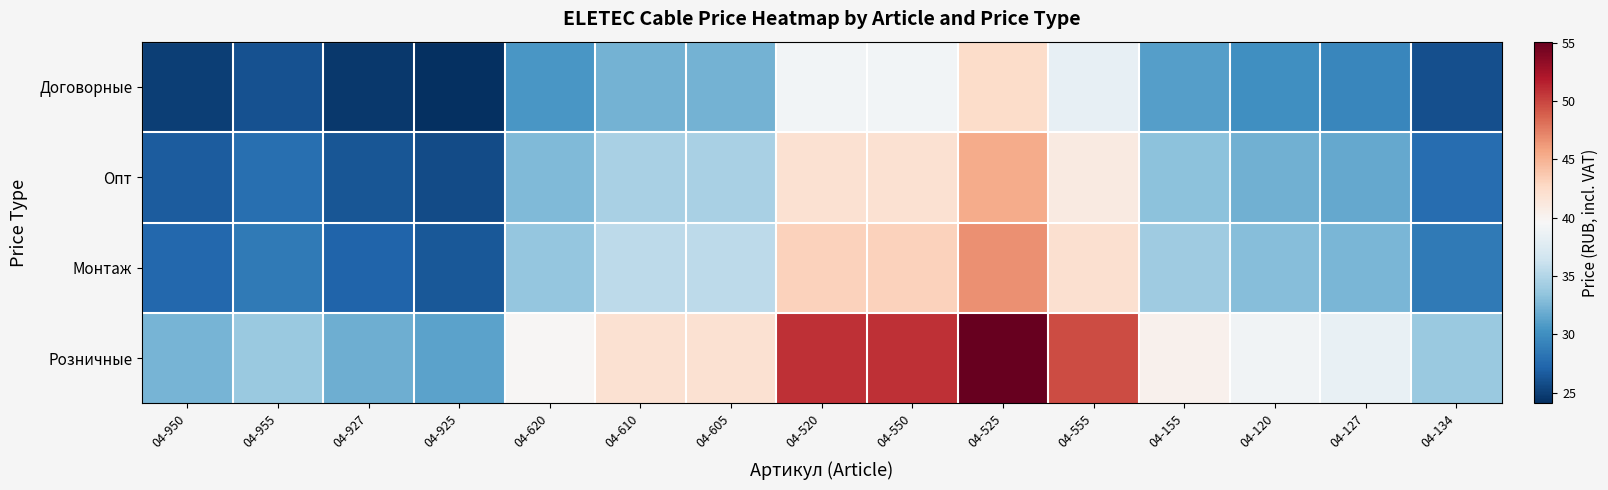

Reading right to left, transcribe all the data shown in this chart.

Договорные: 04-134=26.0	04-127=29.5	04-120=30.0	04-155=31.0	04-555=38.3	04-525=42.4	04-550=39.2	04-520=39.2	04-605=32.3	04-610=32.3	04-620=30.6	04-925=24.1	04-927=24.6	04-955=26.0	04-950=24.9
Опт: 04-134=27.8	04-127=31.6	04-120=32.1	04-155=33.2	04-555=41.0	04-525=45.4	04-550=42.0	04-520=42.0	04-605=34.5	04-610=34.5	04-620=32.7	04-925=25.8	04-927=26.4	04-955=27.9	04-950=26.7
Монтаж: 04-134=28.6	04-127=32.5	04-120=33.0	04-155=34.1	04-555=42.1	04-525=46.6	04-550=43.1	04-520=43.1	04-605=35.5	04-610=35.5	04-620=33.6	04-925=26.5	04-927=27.1	04-955=28.6	04-950=27.4
Розничные: 04-134=33.8	04-127=38.4	04-120=39.0	04-155=40.3	04-555=49.8	04-525=55.1	04-550=51.0	04-520=51.0	04-605=42.0	04-610=42.0	04-620=39.7	04-925=31.3	04-927=32.0	04-955=33.9	04-950=32.4